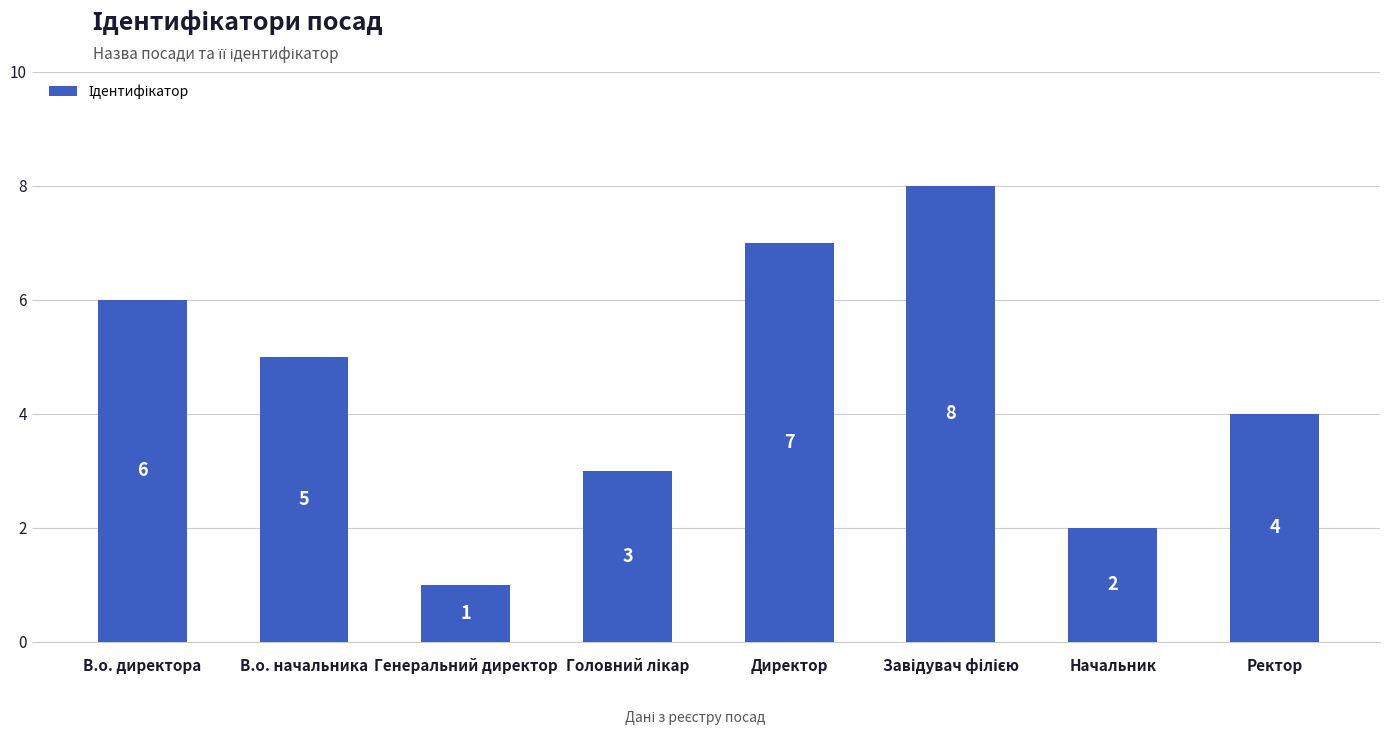

What position from the right is Директор?

4